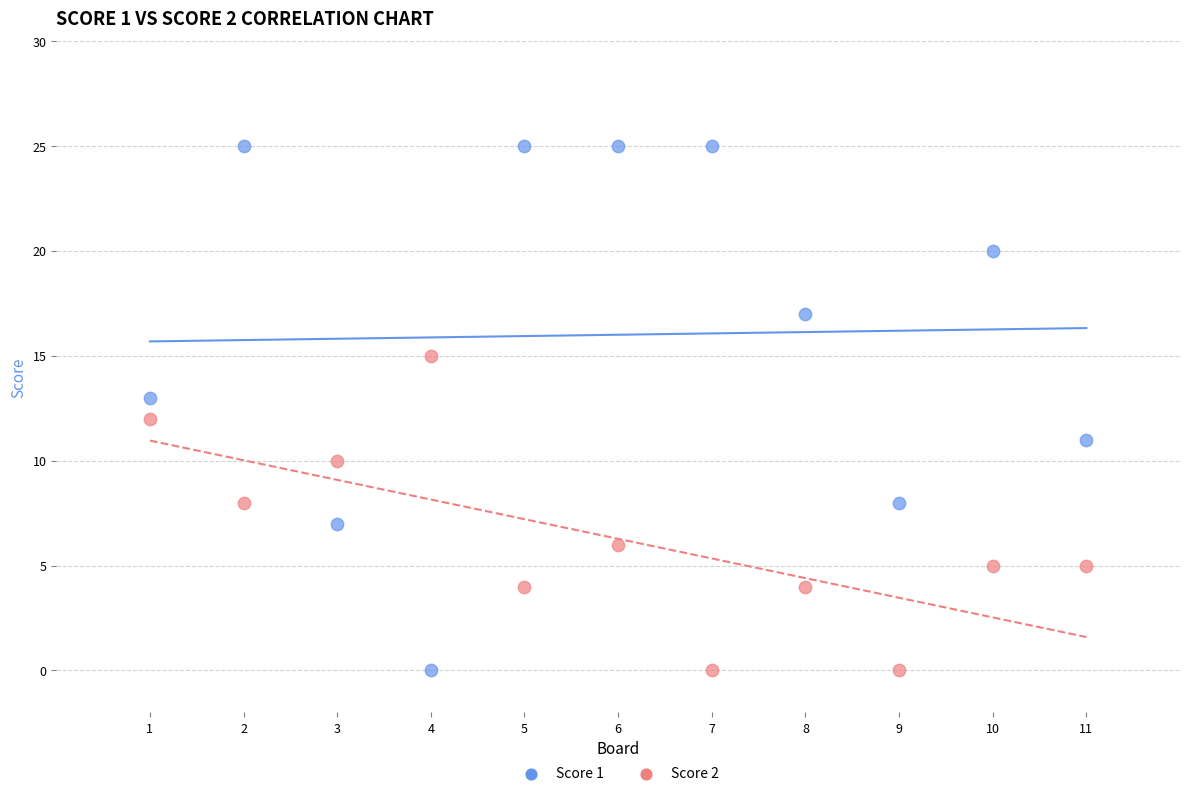

Which series reaches the maximum Y coordinate?

Score 1